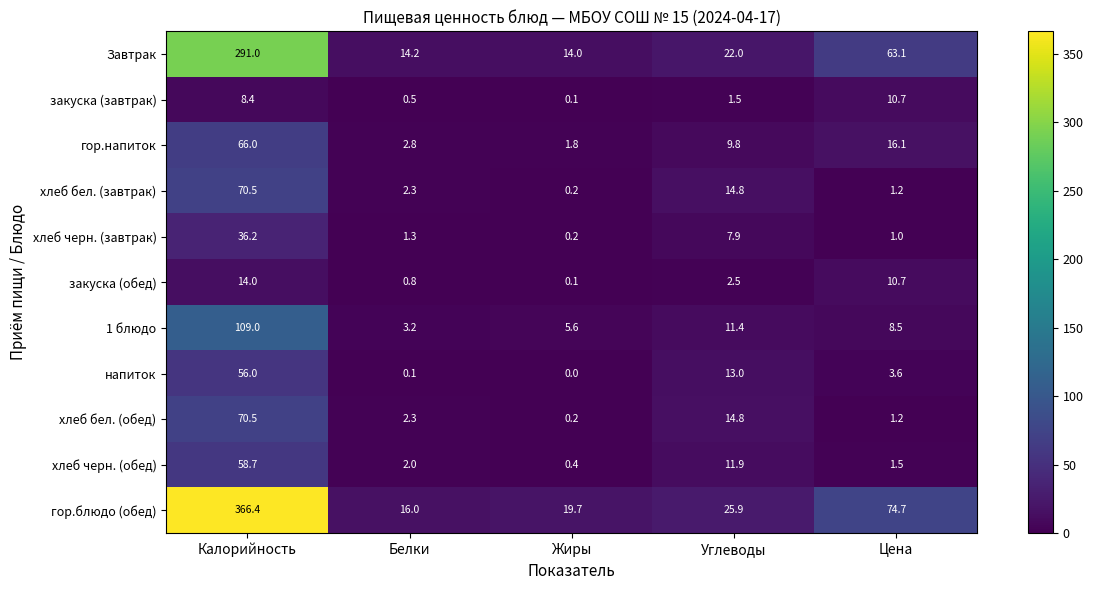

What is the spread (max minus min) of values at Жиры?

19.7